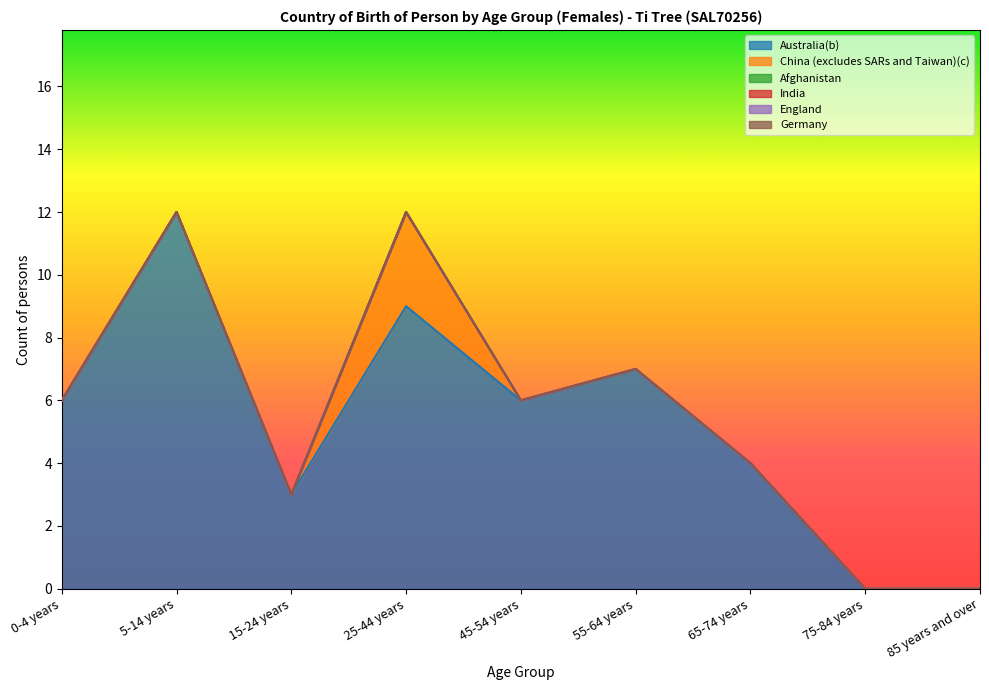

True or false: Australia(b) and Afghanistan intersect in this chart.

False